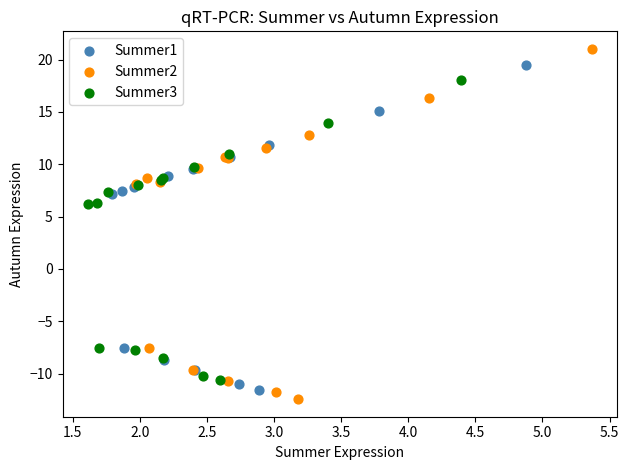

Which series has the largest Y range (max minus min)?

Summer2